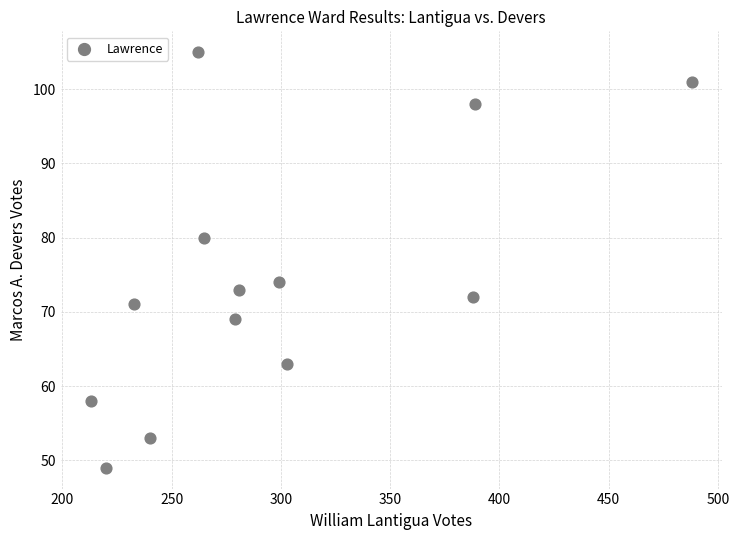

What is the range of X values (max minus min)?

275